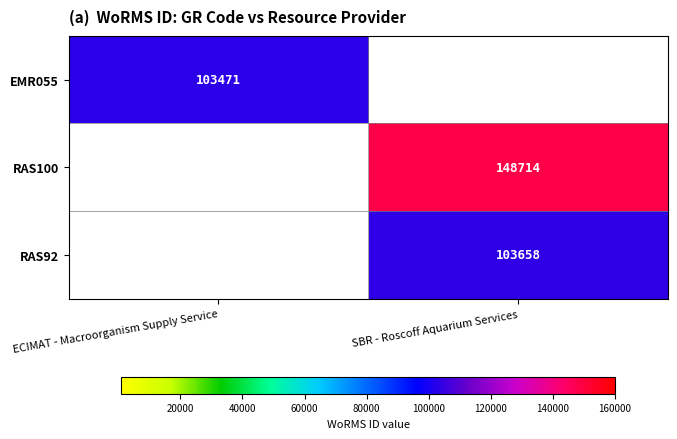

What is the maximum value shown in the chart?

148714